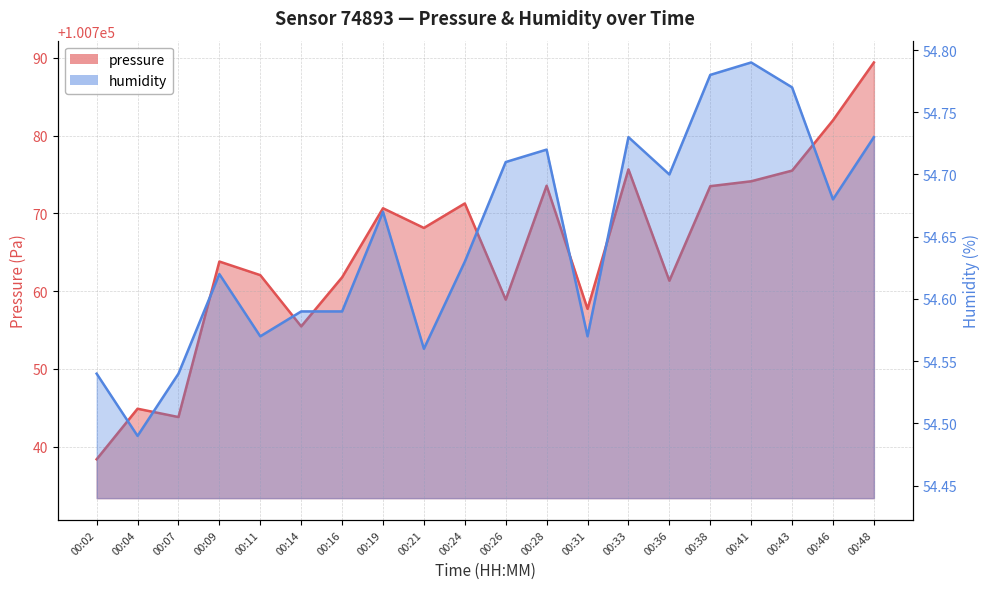

How many interior local valleys does the pressure series have?

6